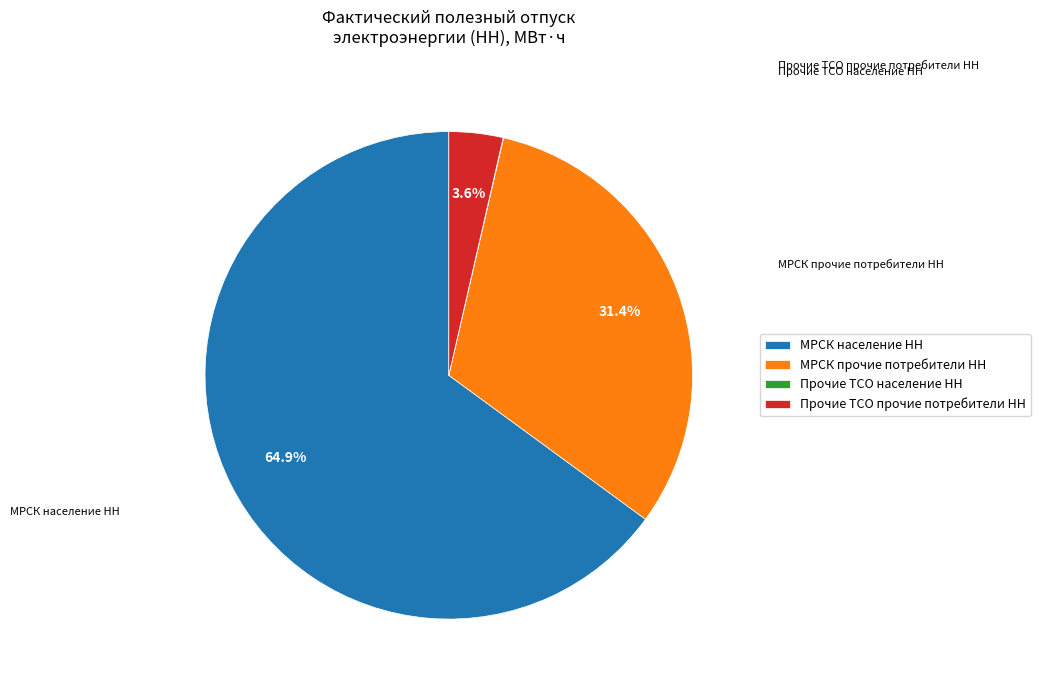

Which category has the biggest portion of the pie?

МРСК население НН